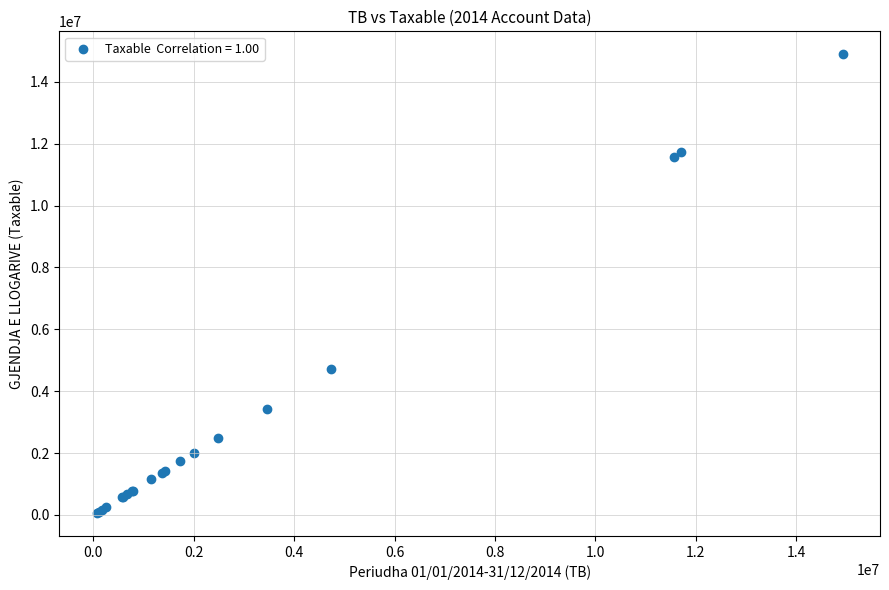

What Y value in the scatter plot is closest to 7474836?

4731146.9